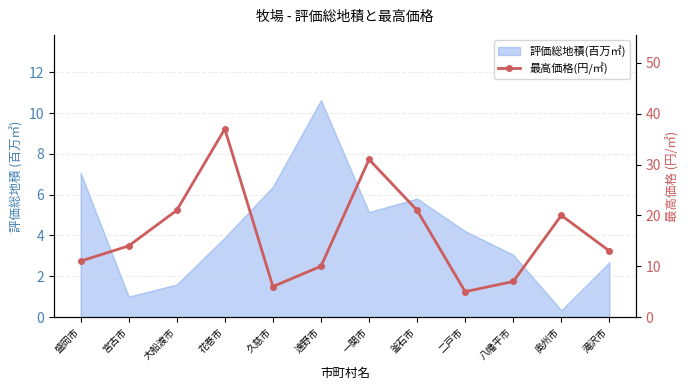

The value at 宮古市 is 14. True or false?

True